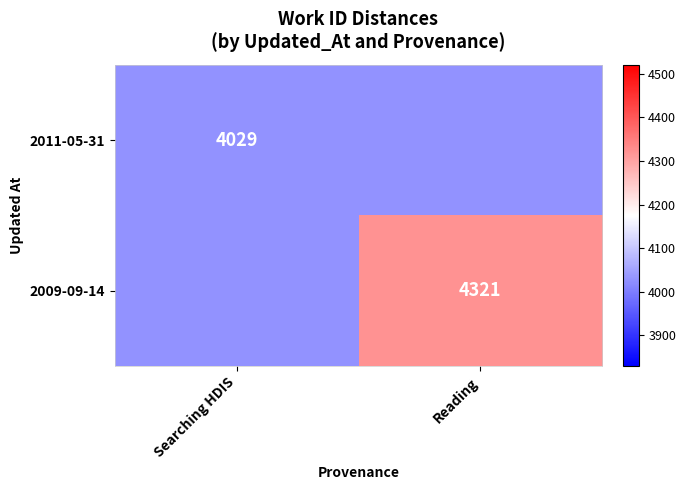

What is the greatest value displayed?

4321